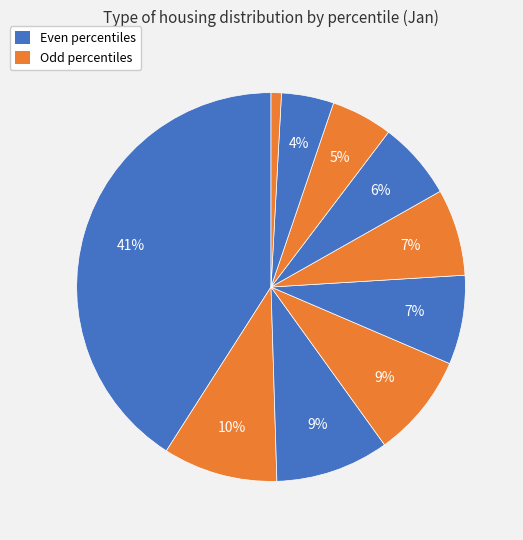

How many slices are in this pie chart?

10